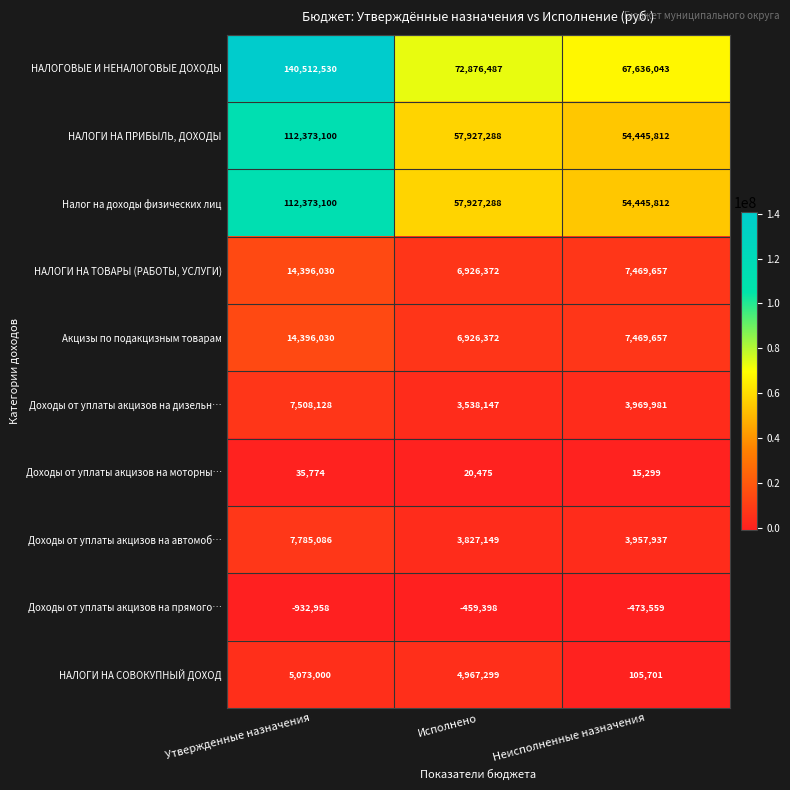

Is it true that Доходы от уплаты акцизов на автомоб… equals 2008706 at Исполнено?

False